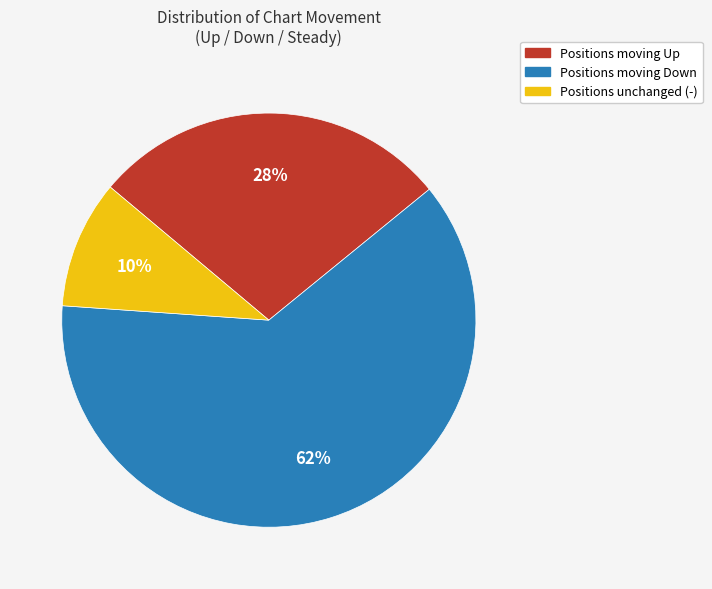

To the nearest percent, what is the average slice percentage?

33%